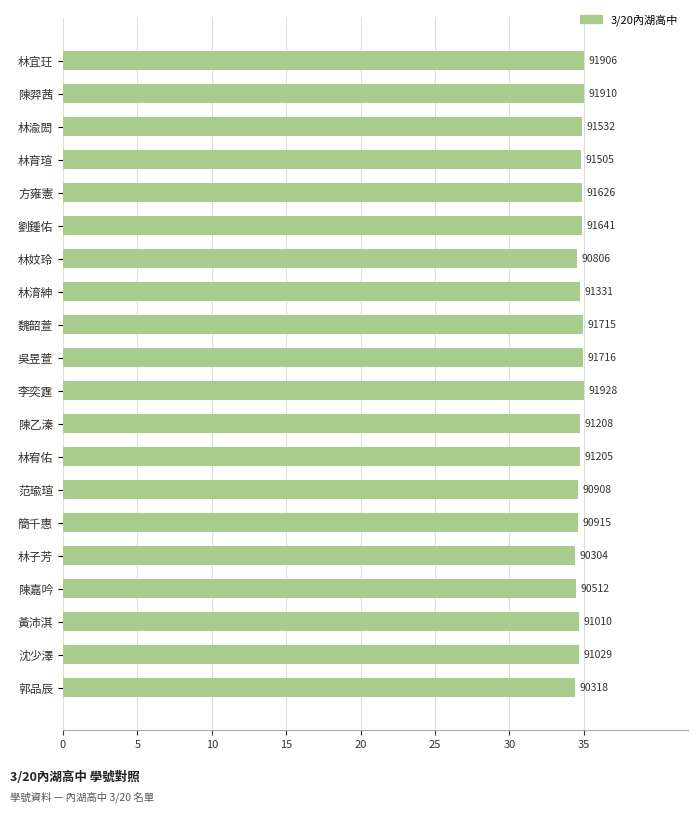

How many bars are there in total?

20